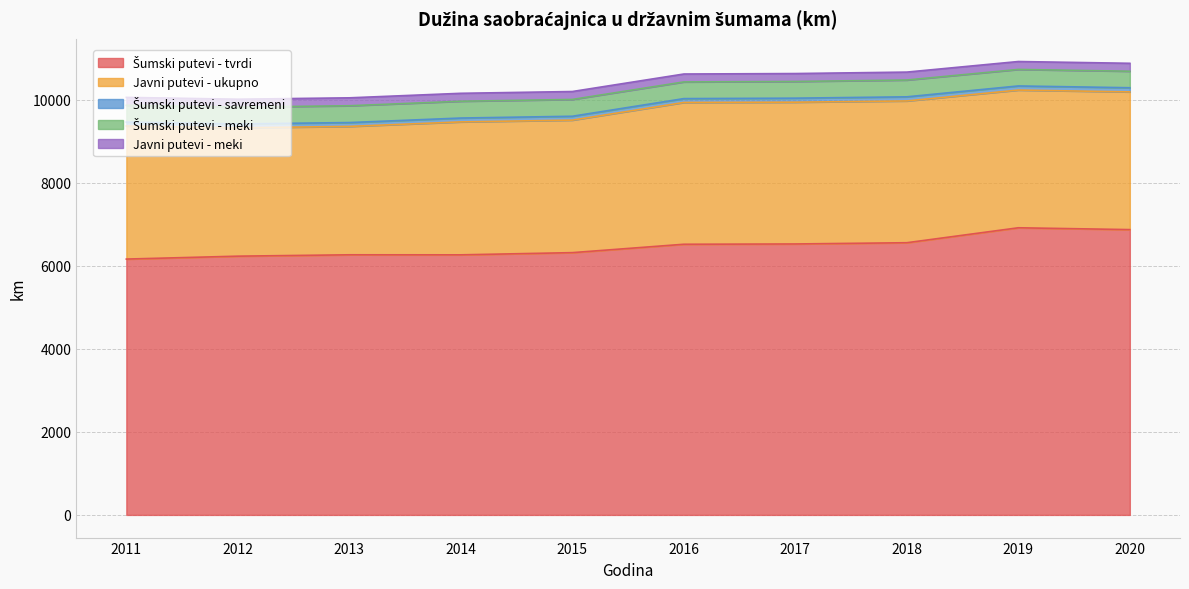

What is the value of the Javni putevi - meki point at the 1st from the left?

191